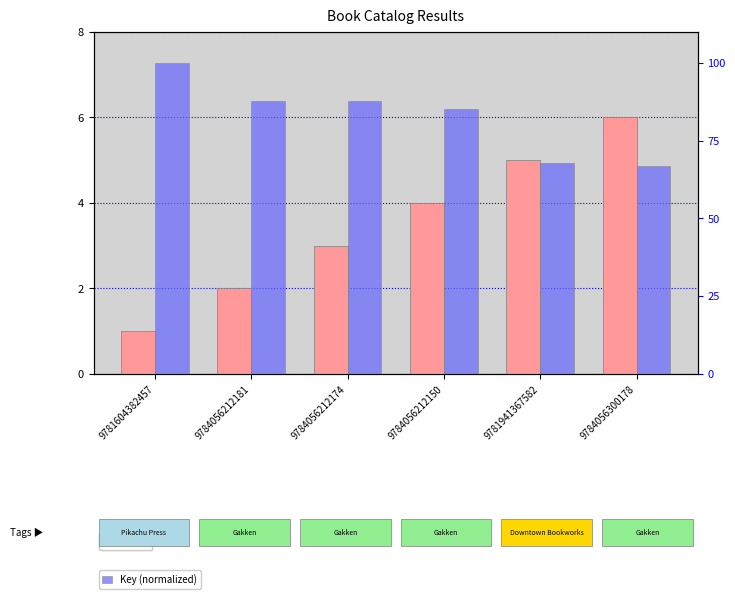

True or false: Key (normalized) has a value of 67.0 at 9784056300178.

True